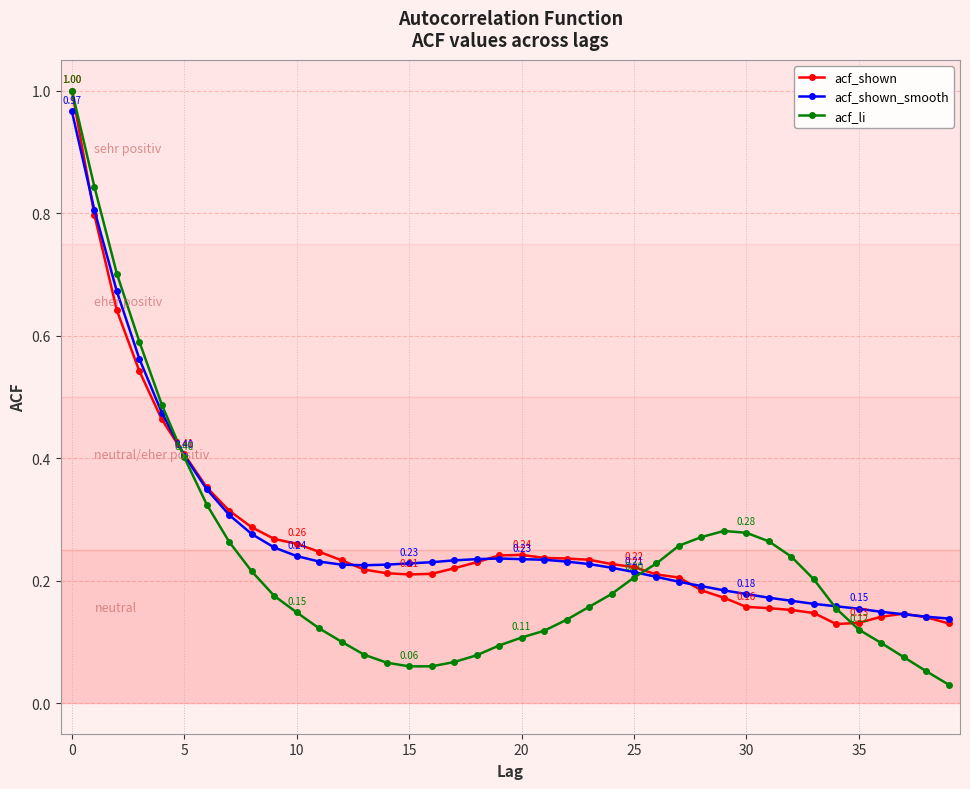

At how many categories does at least one series exceed 0?

40